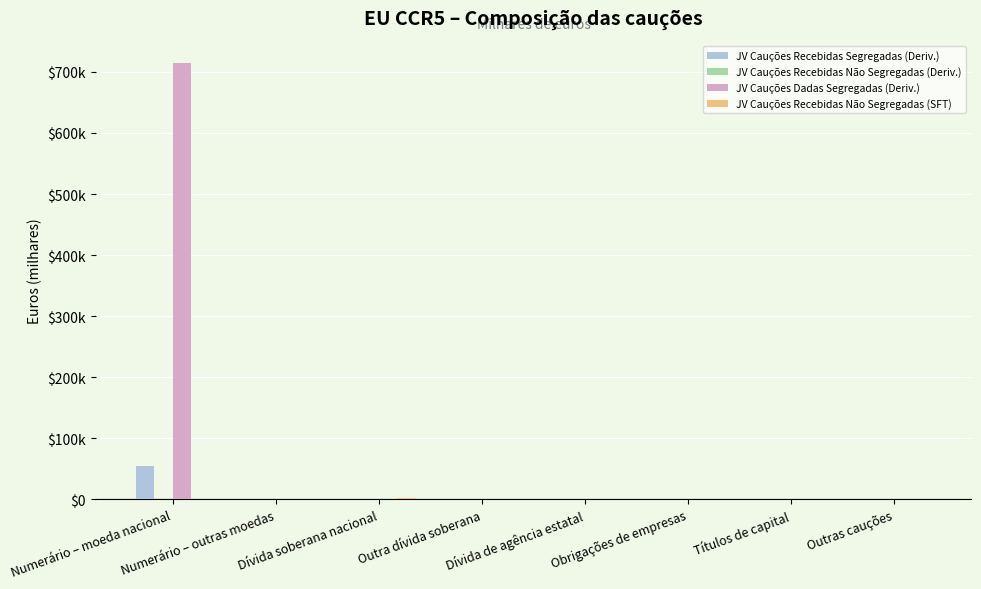

Which series has the largest total across all categories?

JV Cauções Dadas Segregadas (Deriv.)